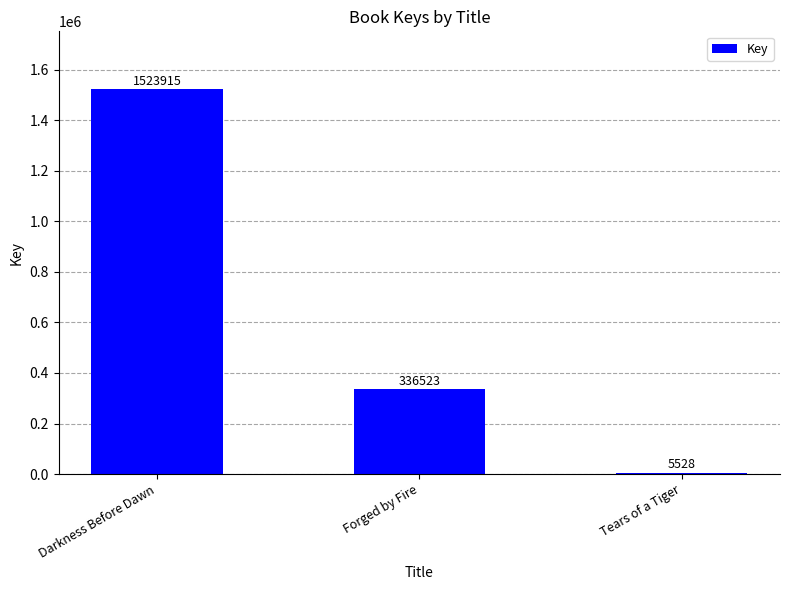

How many categories are shown in the chart?

3